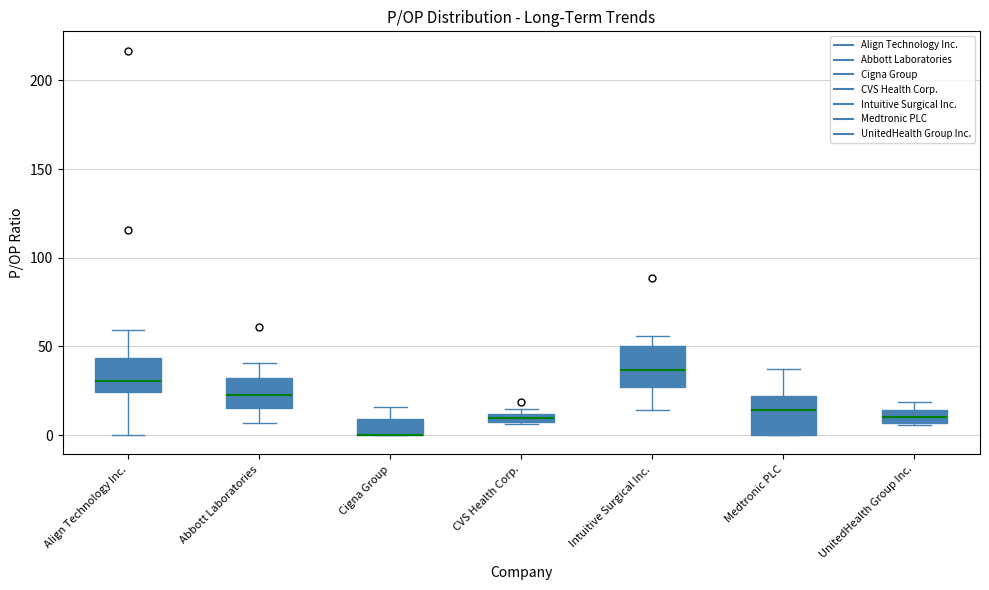

Where is the lower edge of the box for Medtronic PLC on the y-axis? The values are not printed on the chart, so give them approximately, as read against the axis.

0